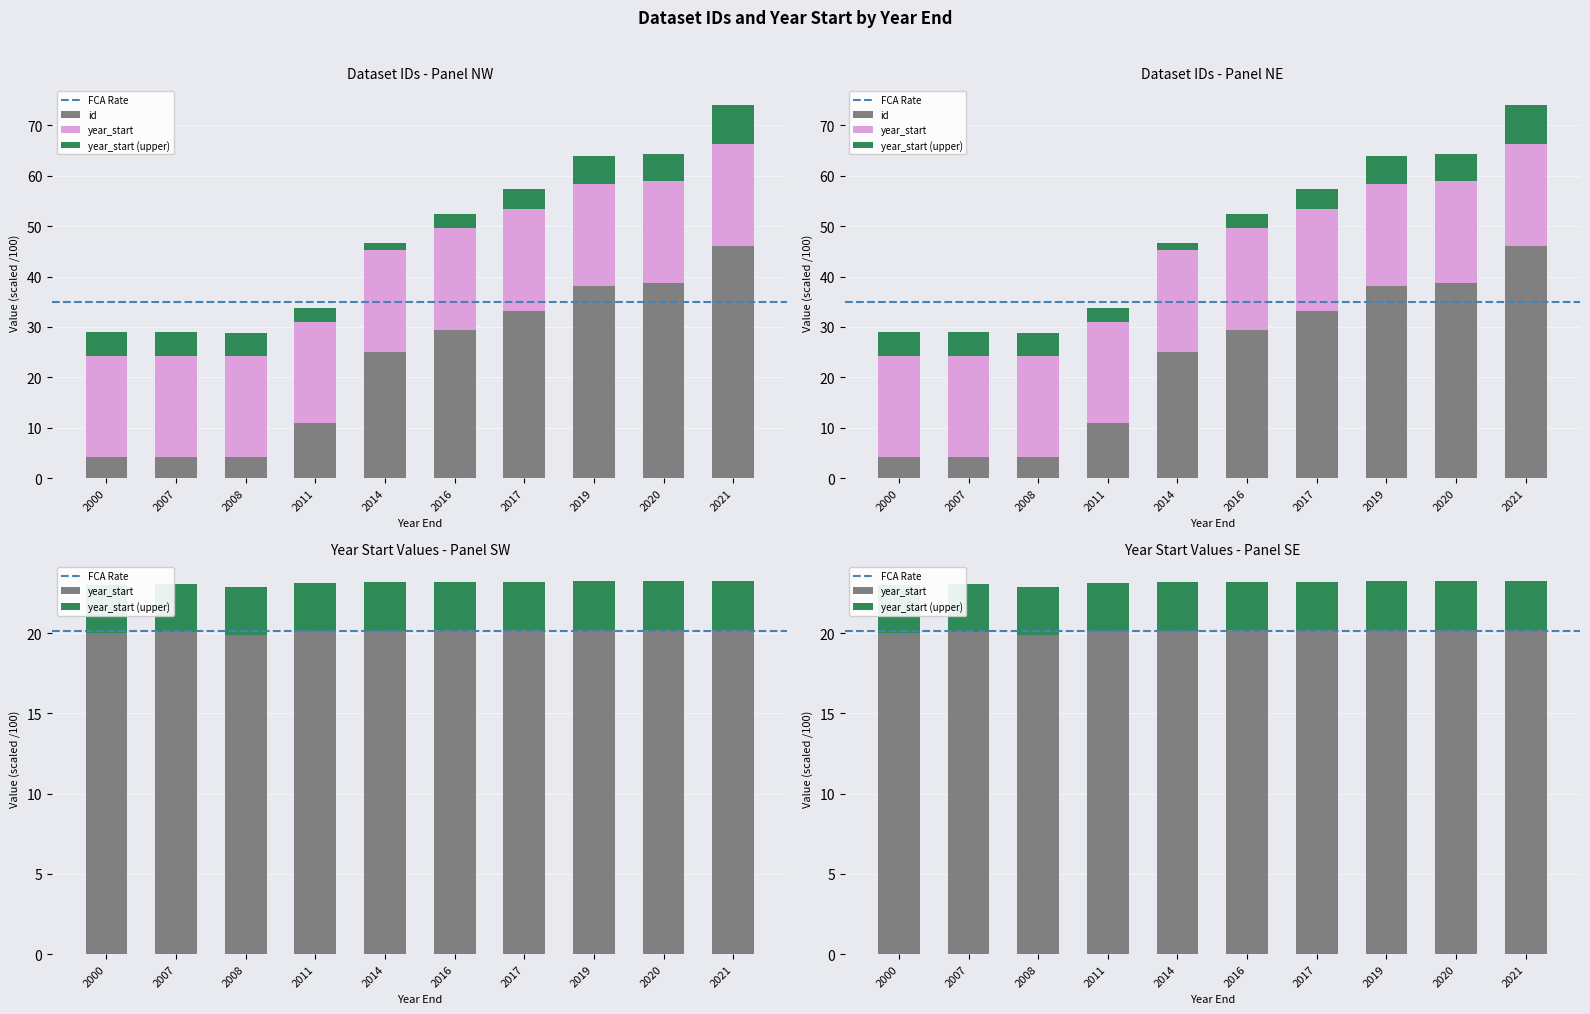

Reading right to left, what are all the values shown in this chart?

id: 2021=46.1	2020=38.7	2019=38.2	2017=33.2	2016=29.5	2014=25.1	2011=11.0	2008=4.3	2007=4.3	2000=4.2
year_start: 2021=20.2	2020=20.2	2019=20.2	2017=20.2	2016=20.2	2014=20.1	2011=20.1	2008=19.9	2007=20.0	2000=20.0